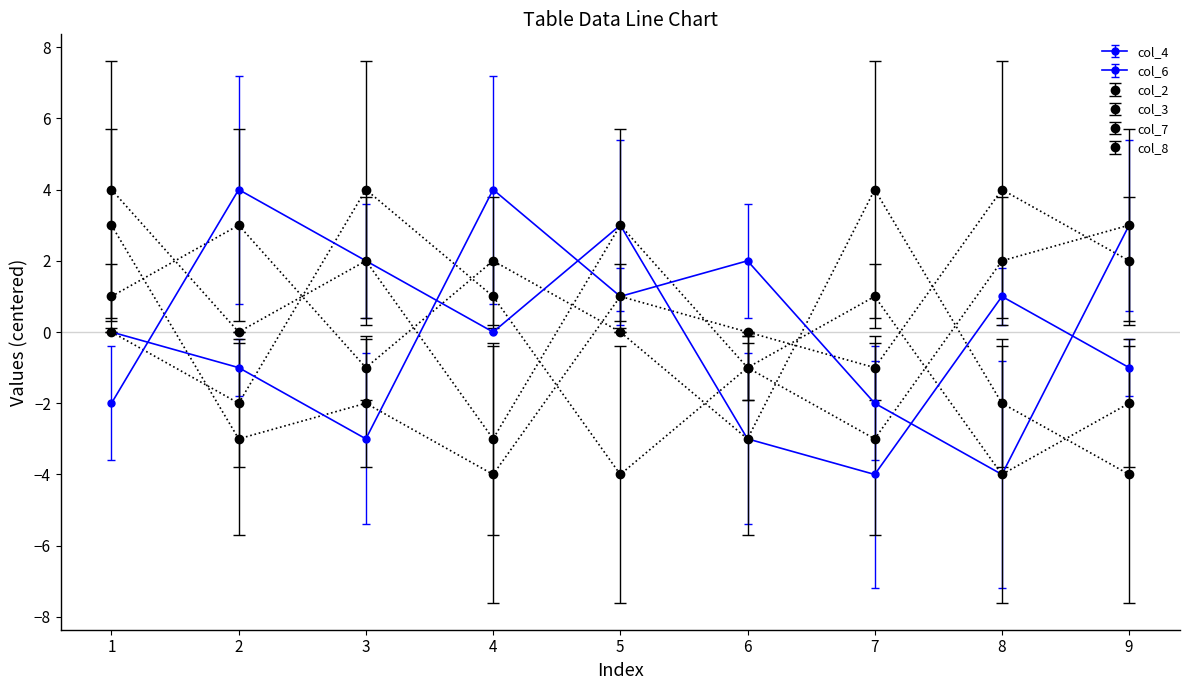

After their last crossing, which series has the higher values: col_7 or col_3?

col_3